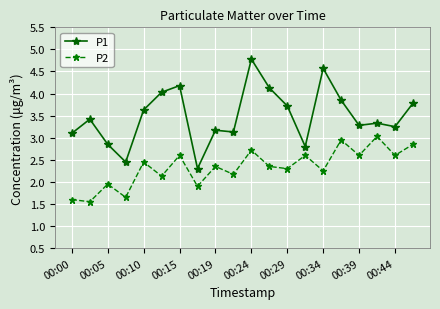

True or false: P2 and P1 intersect in this chart.

False